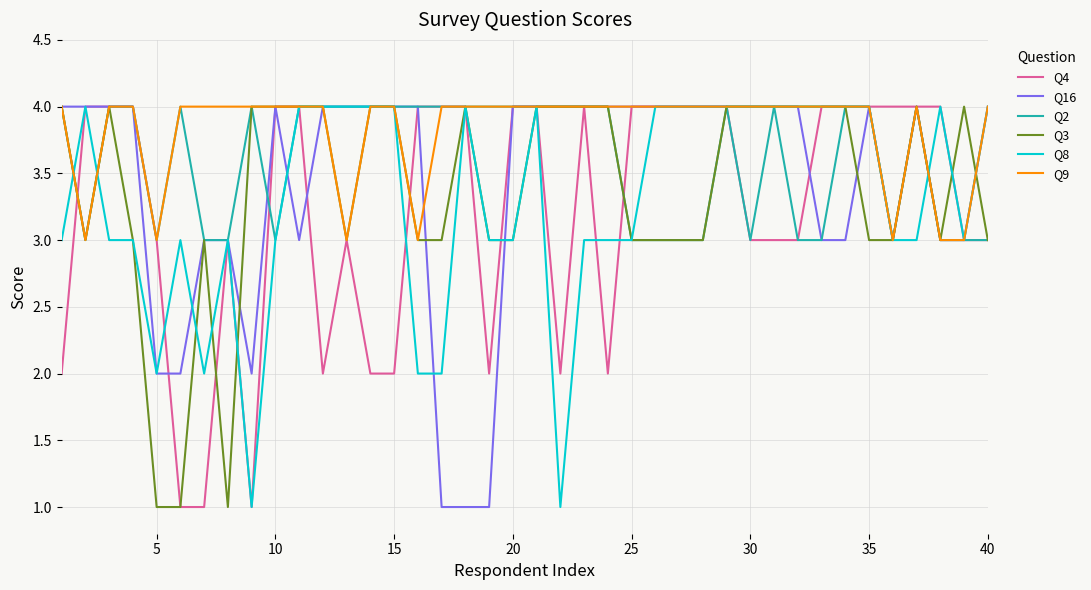

Does the chart display data point markers on the line(s)?

No